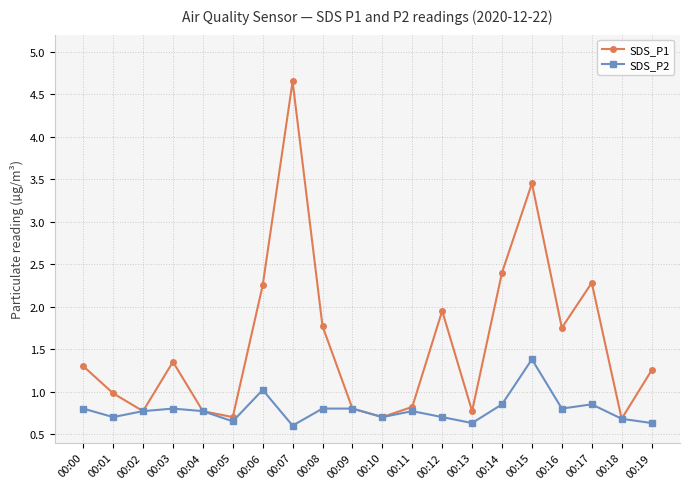

Which series has the largest total across all categories?

SDS_P1